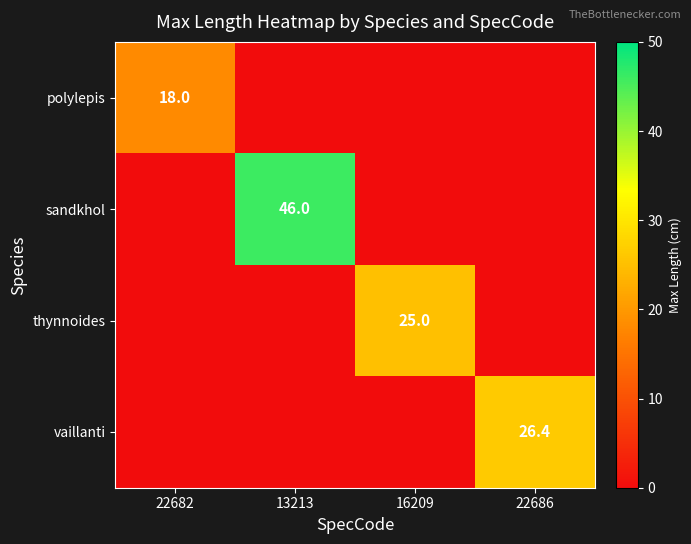

Which series has the largest range (max minus min)?

sandkhol